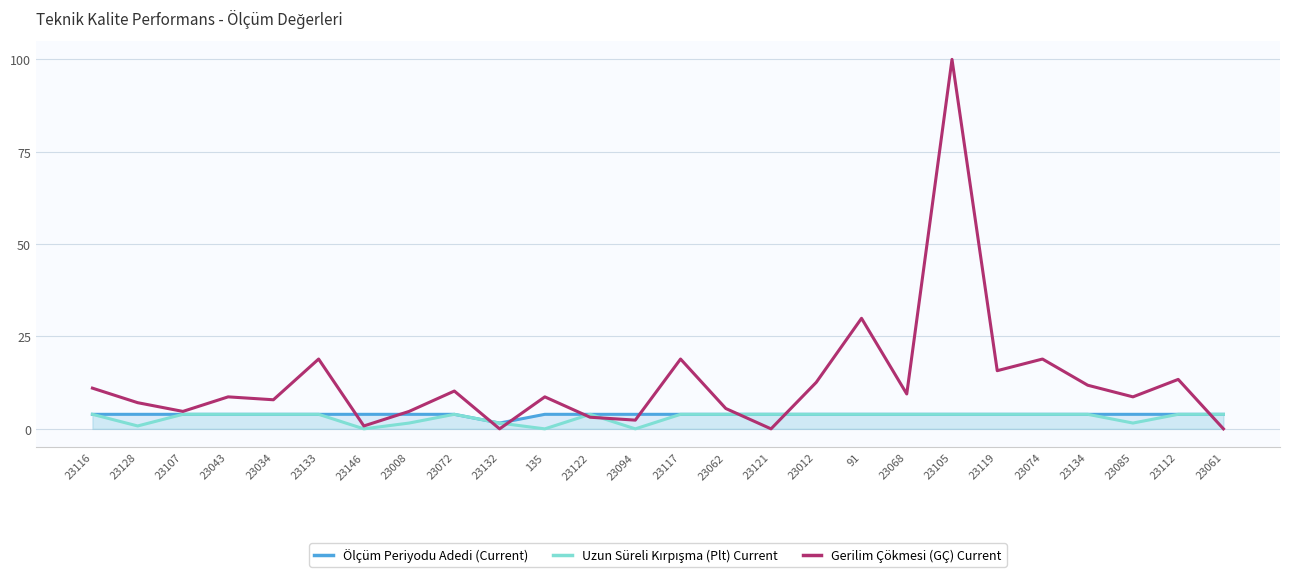

True or false: Uzun Süreli Kırpışma (Plt) Current has a value of 3.9 at 23105.

True